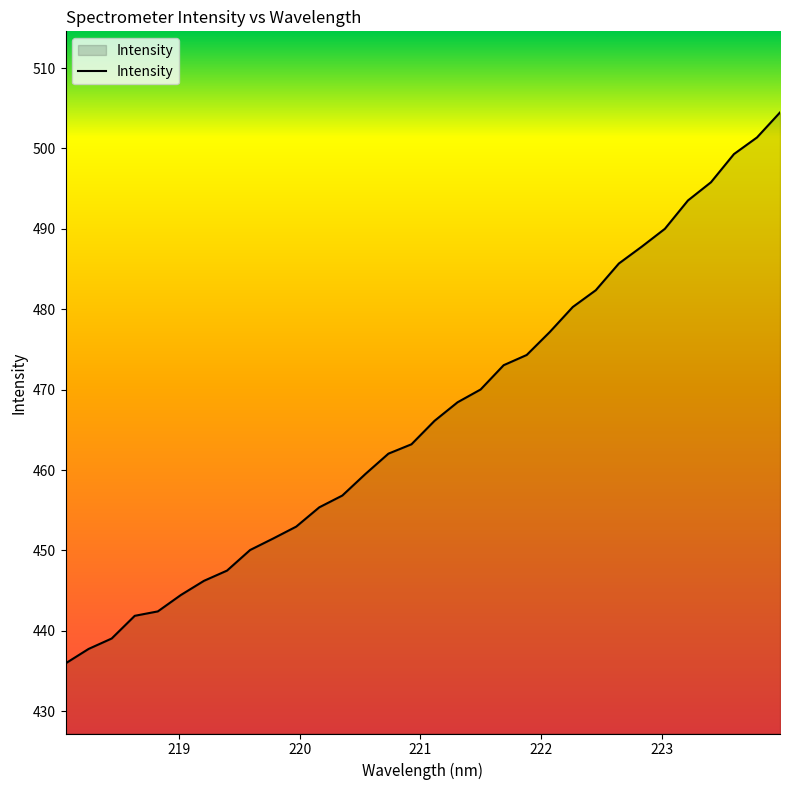

How many values exceed 466?

16